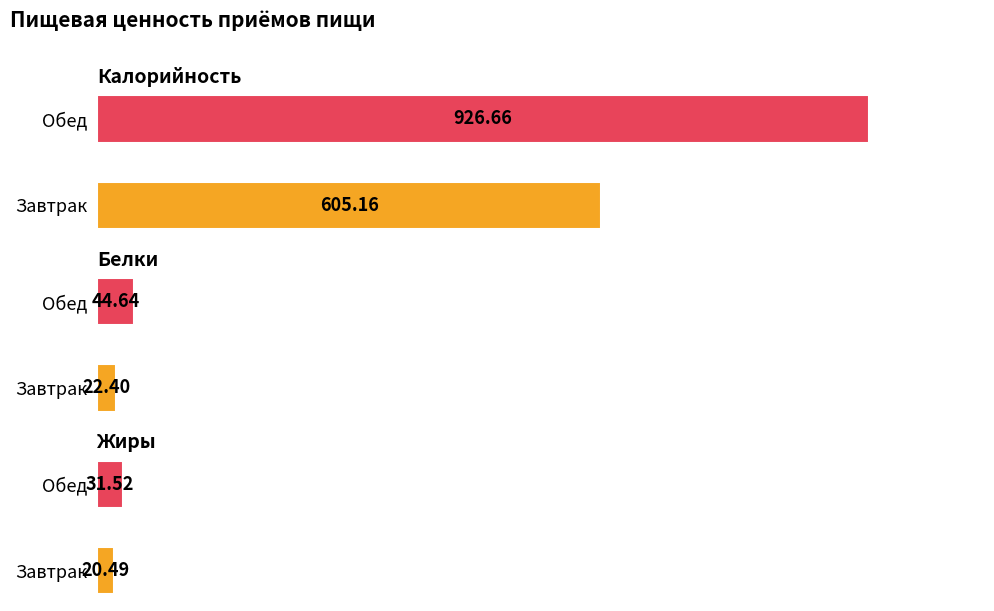

How many data points does each series have?

2